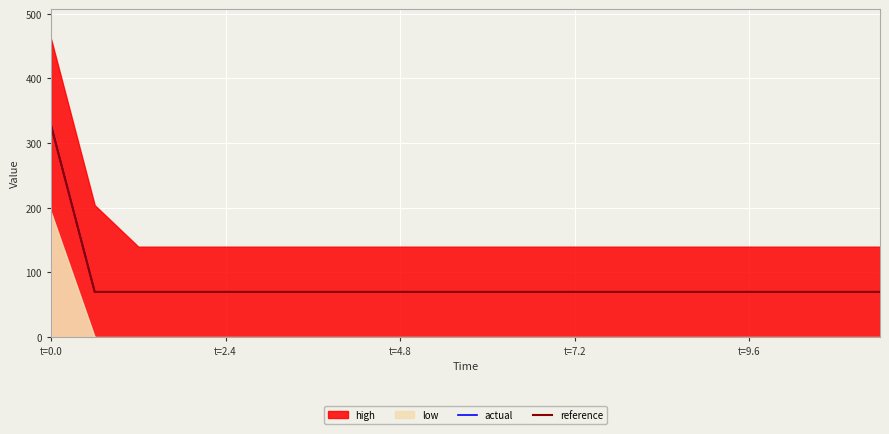

The actual series shows 441.3 at t=0.0. True or false?

False